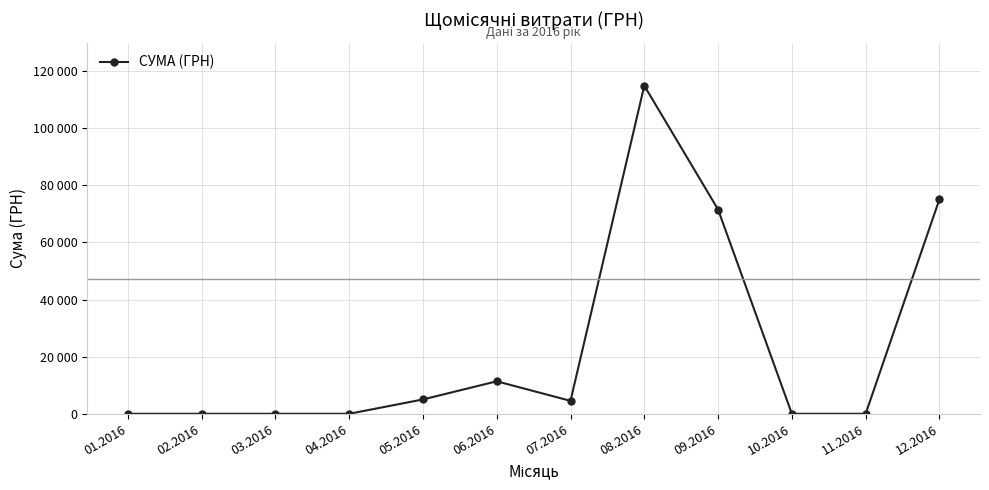

Is this an area chart (filled region under the line)?

No